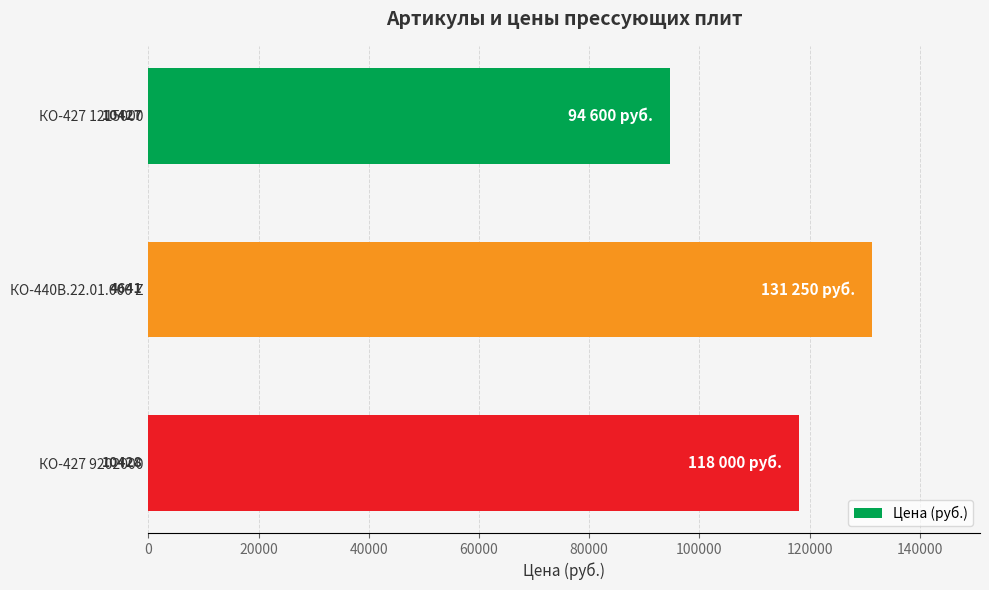

How many bars are there in total?

3